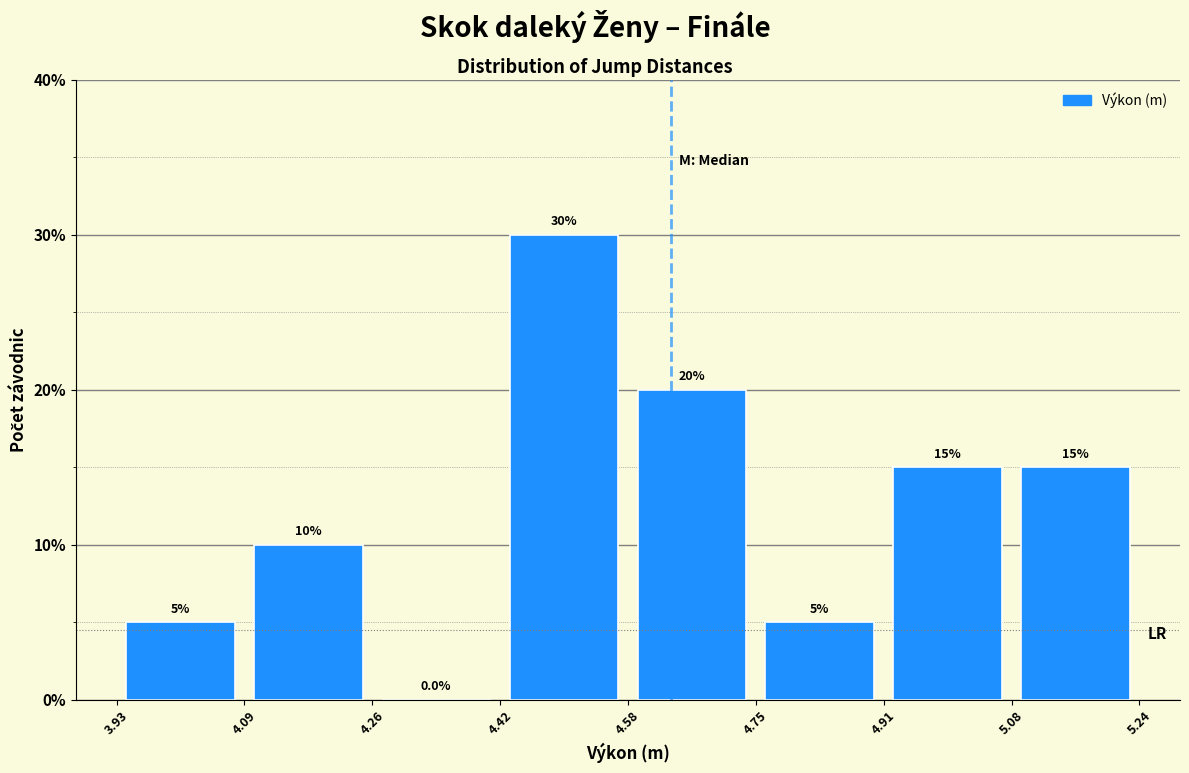

What is the height of the bar covering 3.93 to 4.09 on the x-axis?

5.0